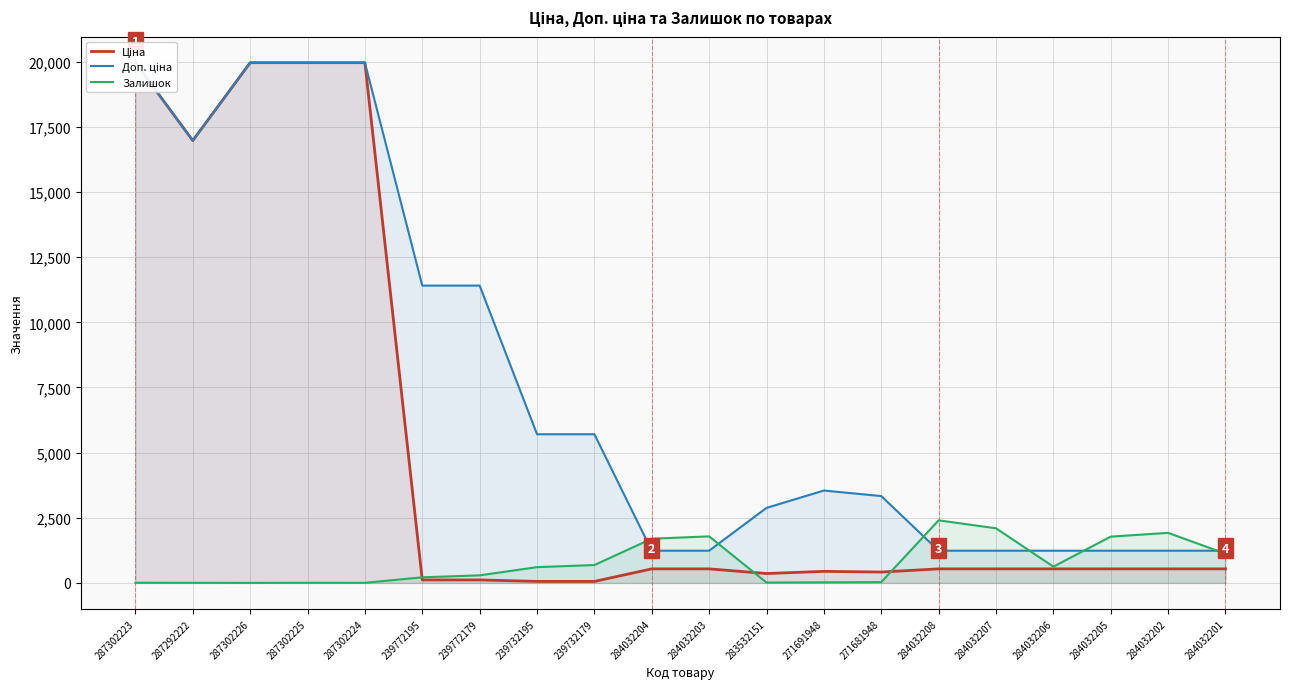

True or false: Ціна and Доп. ціна intersect in this chart.

False